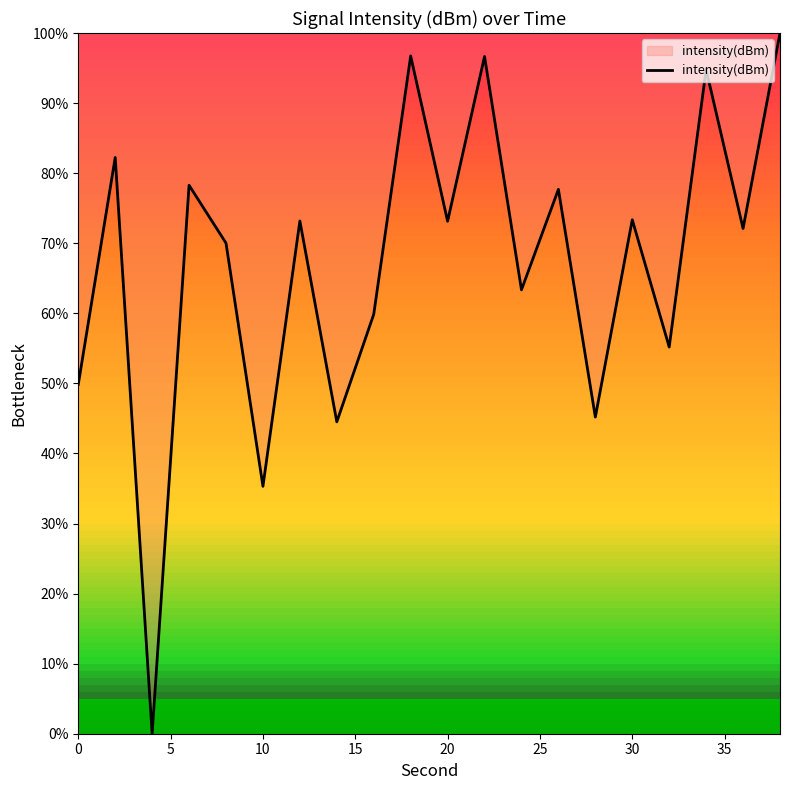

What is the maximum value shown in the chart?

100.0